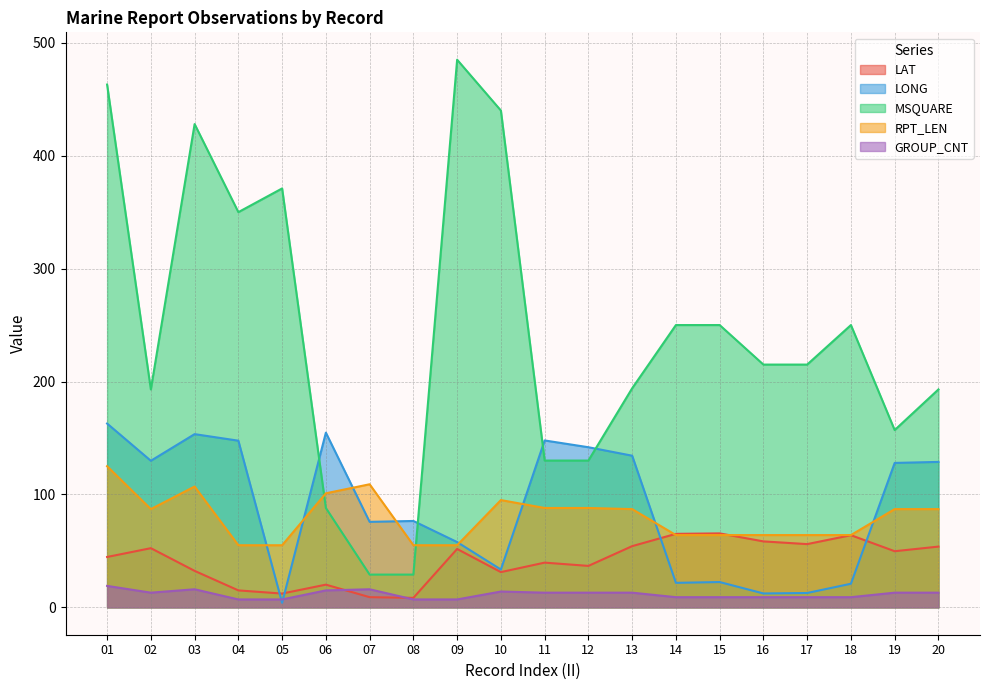

What is the sum of the GROUP_CNT values at 15 and 04?

16.0